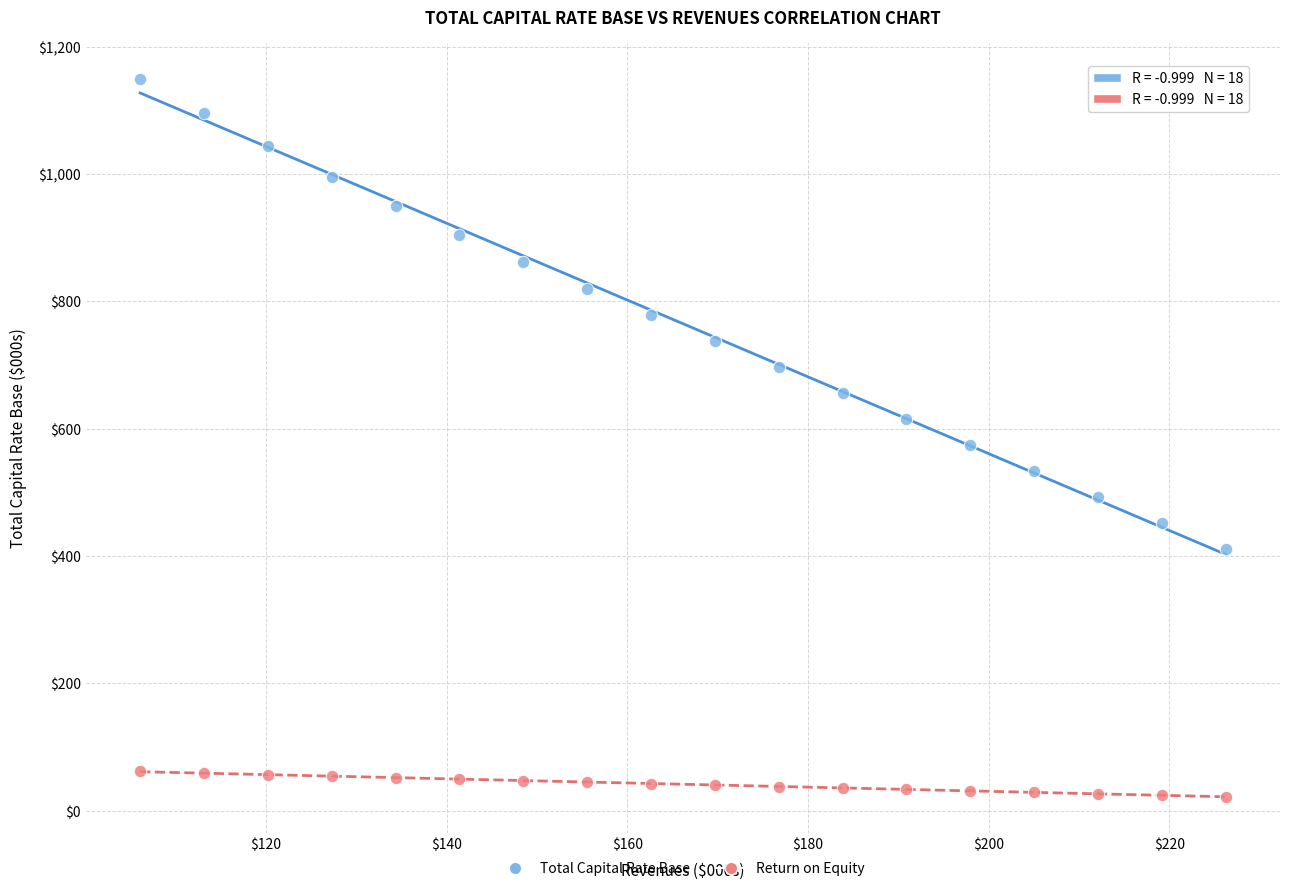

Across all data points, what is the range of Y values (max minus min)?

1127.0